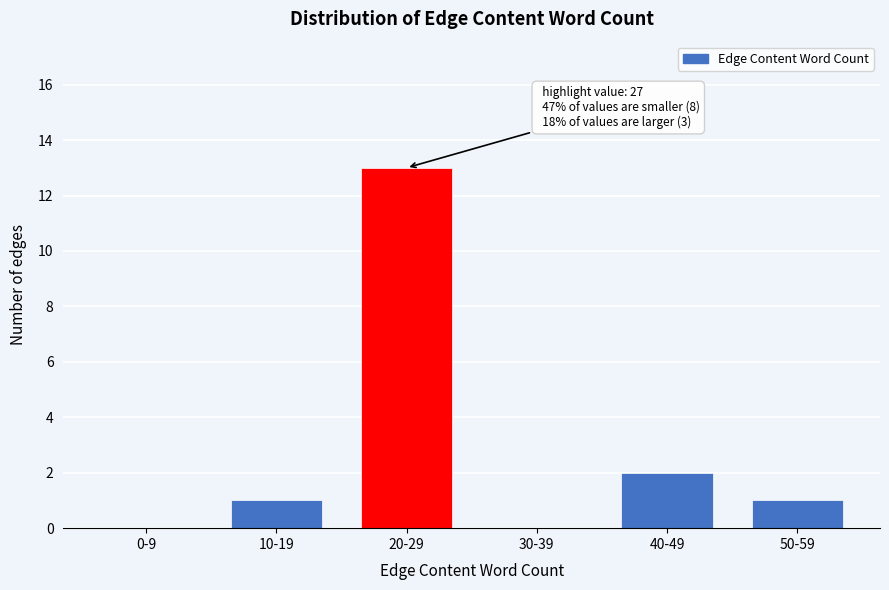

Reading left to right, list all the values displayed in this chart.

0-9=0	10-19=1	20-29=13	30-39=0	40-49=2	50-59=1